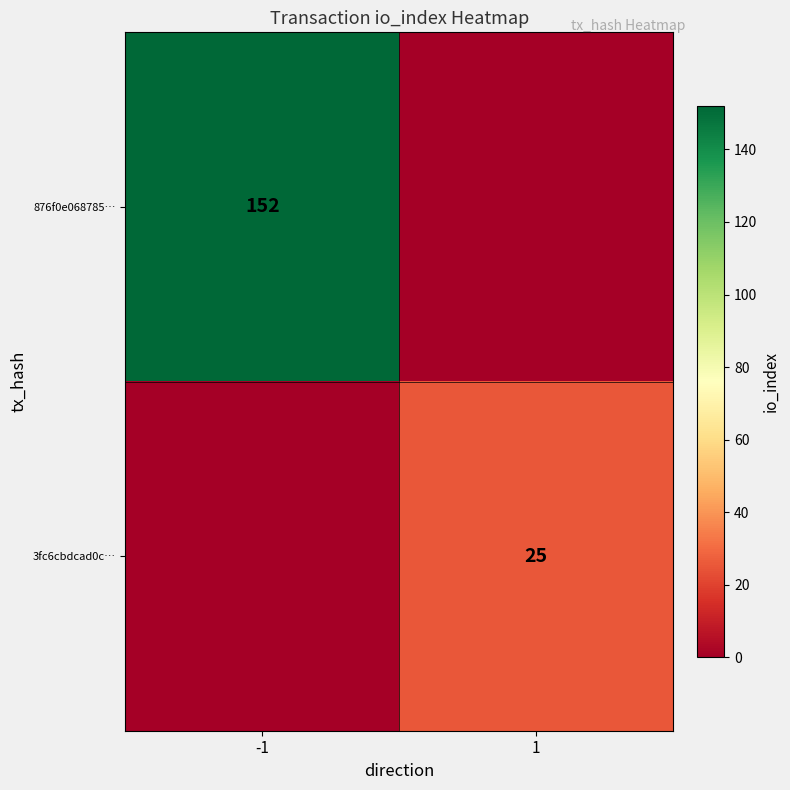

True or false: 876f0e068785… has a value of 213 at -1.

False